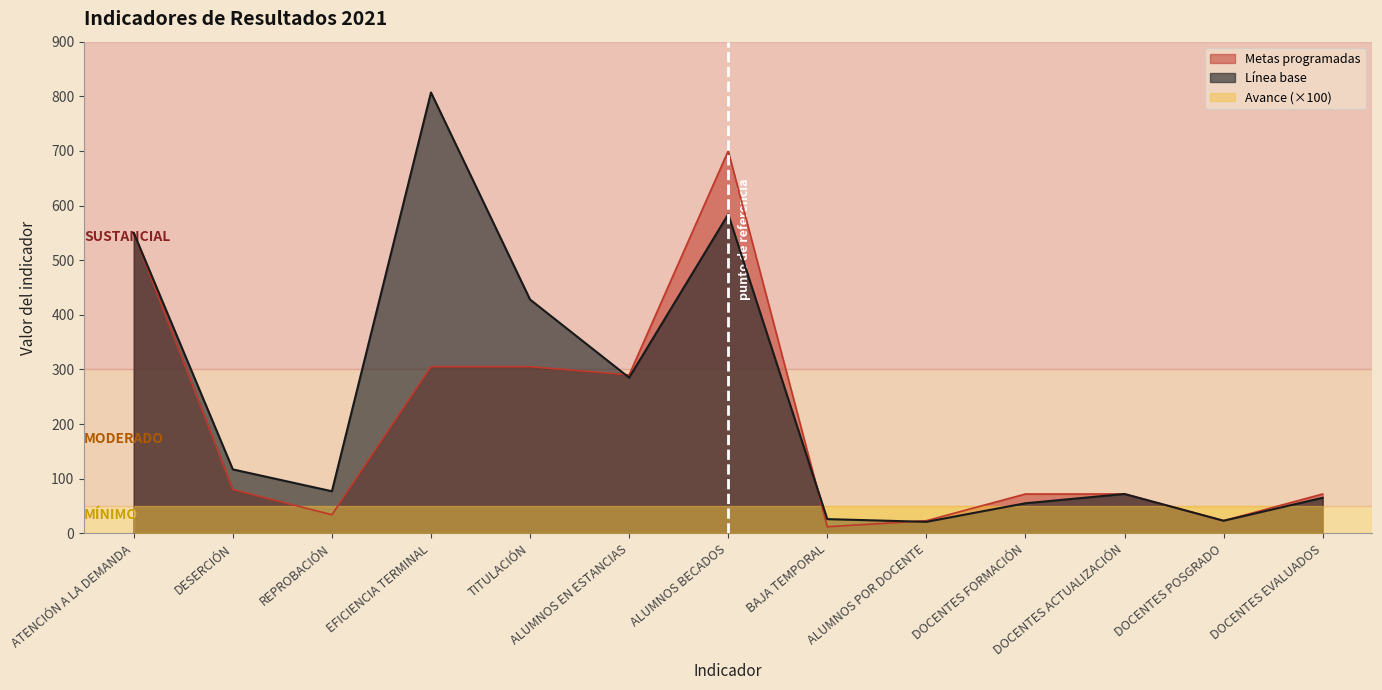

What is the difference between the Línea base values at DOCENTES ACTUALIZACIÓN and BAJA TEMPORAL?

46